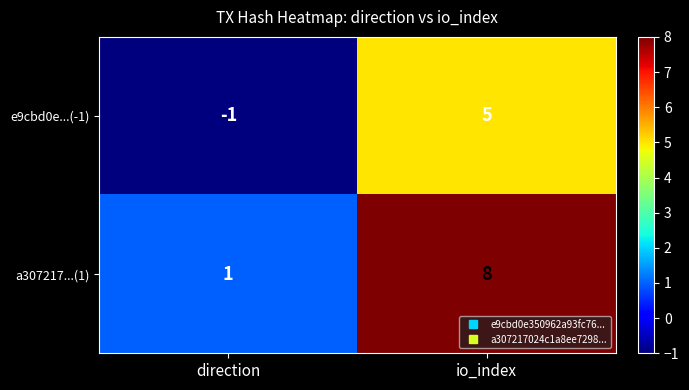

Rank the series by their maximum value, from lowest to highest.

e9cbd0e...(-1), a307217...(1)